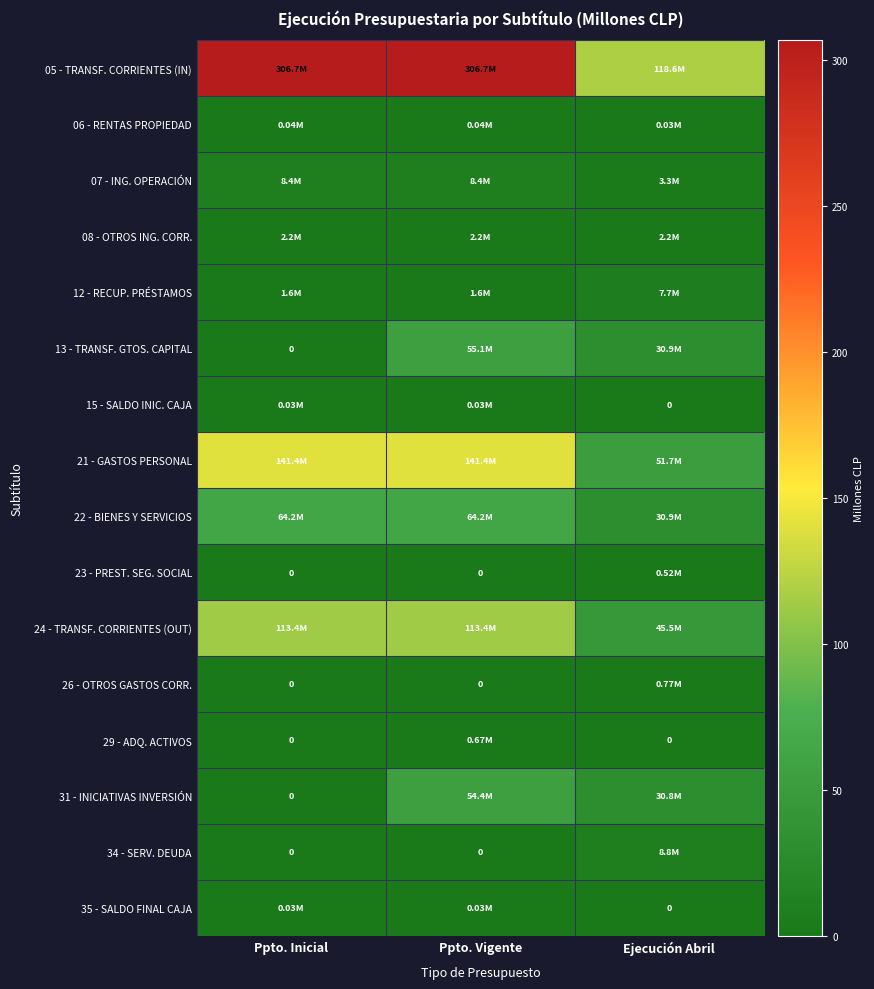

What is the total value across all series at Ejecución Abril?

331.6